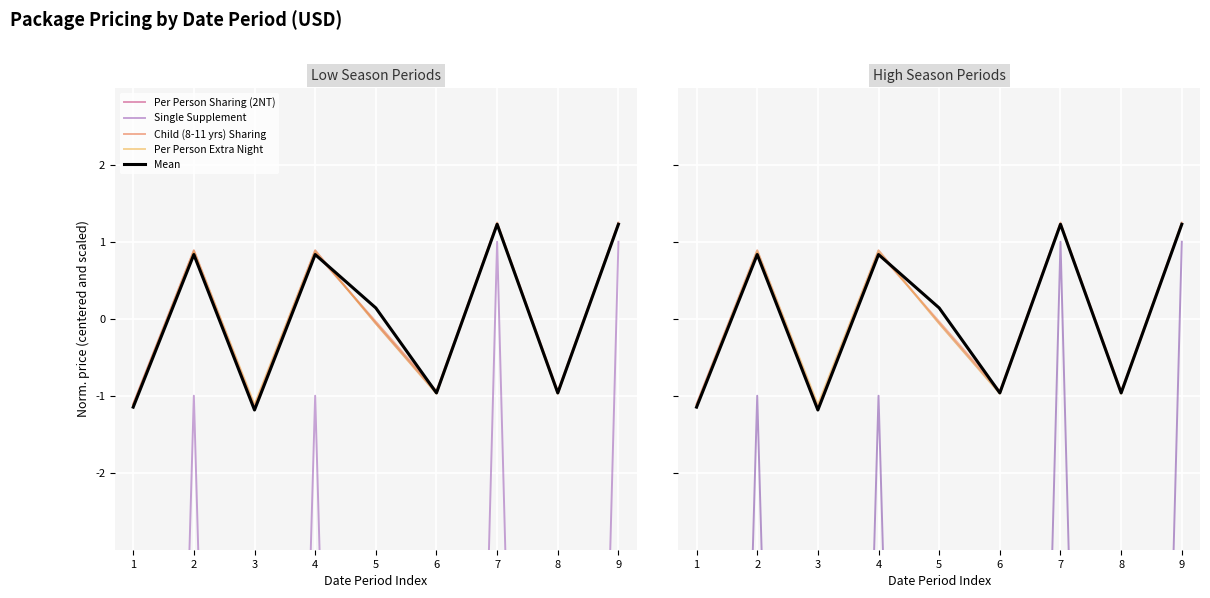

What is the difference between the highest and lowest values at 9?

0.2